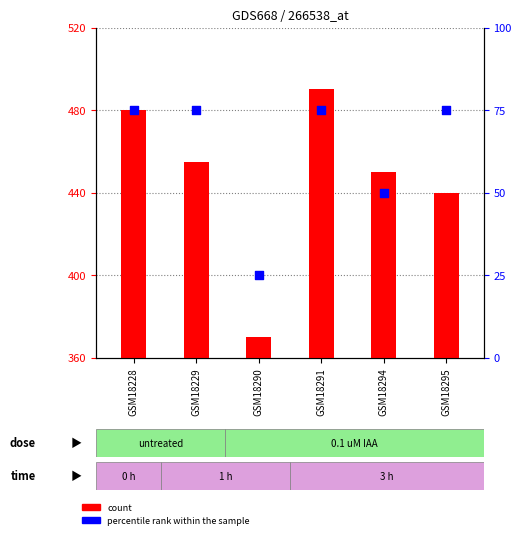

Which series has the widest spread of Y values?

count